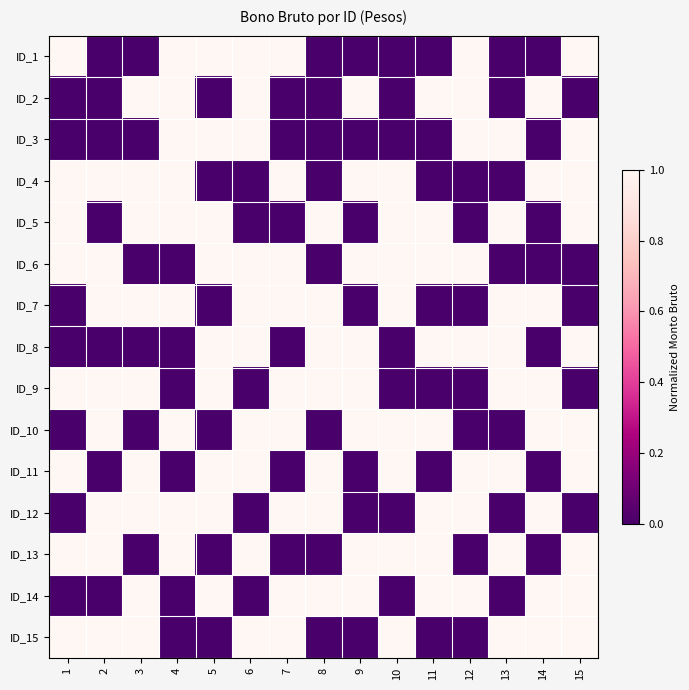

Reading left to right, list all the values displayed in this chart.

ID_1: 1=1	2=0	3=0	4=1	5=1	6=1	7=1	8=0	9=0	10=0	11=0	12=1	13=0	14=0	15=1
ID_2: 1=0	2=0	3=1	4=1	5=0	6=1	7=0	8=0	9=1	10=0	11=1	12=1	13=0	14=1	15=0
ID_3: 1=0	2=0	3=0	4=1	5=1	6=1	7=0	8=0	9=0	10=0	11=0	12=1	13=1	14=0	15=1
ID_4: 1=1	2=1	3=1	4=1	5=0	6=0	7=1	8=0	9=1	10=1	11=0	12=0	13=0	14=1	15=1
ID_5: 1=1	2=0	3=1	4=1	5=1	6=0	7=0	8=1	9=0	10=1	11=1	12=0	13=1	14=0	15=1
ID_6: 1=1	2=1	3=0	4=0	5=1	6=1	7=1	8=0	9=1	10=1	11=1	12=1	13=0	14=0	15=0
ID_7: 1=0	2=1	3=1	4=1	5=0	6=1	7=1	8=1	9=0	10=1	11=0	12=0	13=1	14=1	15=0
ID_8: 1=0	2=0	3=0	4=0	5=1	6=1	7=0	8=1	9=1	10=0	11=1	12=1	13=1	14=0	15=1
ID_9: 1=1	2=1	3=1	4=0	5=1	6=0	7=1	8=1	9=1	10=0	11=0	12=0	13=1	14=1	15=0
ID_10: 1=0	2=1	3=0	4=1	5=0	6=1	7=1	8=0	9=1	10=1	11=1	12=0	13=0	14=1	15=1
ID_11: 1=1	2=0	3=1	4=0	5=1	6=1	7=0	8=1	9=0	10=1	11=0	12=1	13=1	14=0	15=1
ID_12: 1=0	2=1	3=1	4=1	5=1	6=0	7=1	8=1	9=0	10=0	11=1	12=1	13=0	14=1	15=0
ID_13: 1=1	2=1	3=0	4=1	5=0	6=1	7=0	8=0	9=1	10=1	11=1	12=0	13=1	14=0	15=1
ID_14: 1=0	2=0	3=1	4=0	5=1	6=0	7=1	8=1	9=1	10=0	11=1	12=1	13=0	14=1	15=1
ID_15: 1=1	2=1	3=1	4=0	5=0	6=1	7=1	8=0	9=0	10=1	11=0	12=0	13=1	14=1	15=1